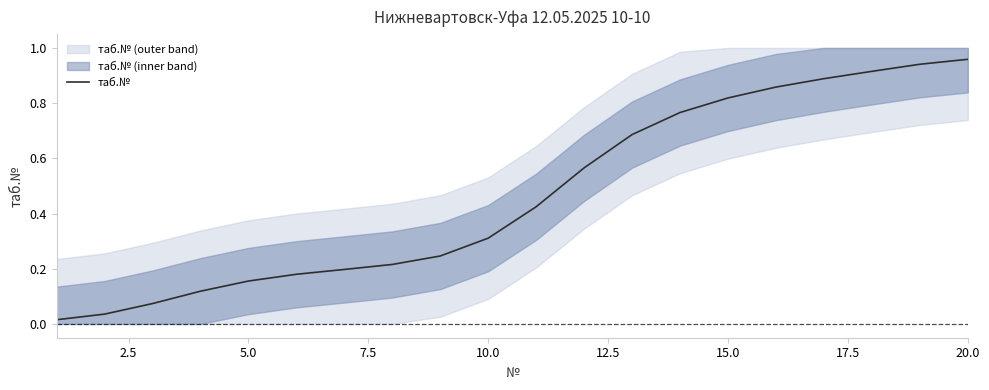

Does the chart display data point markers on the line(s)?

No